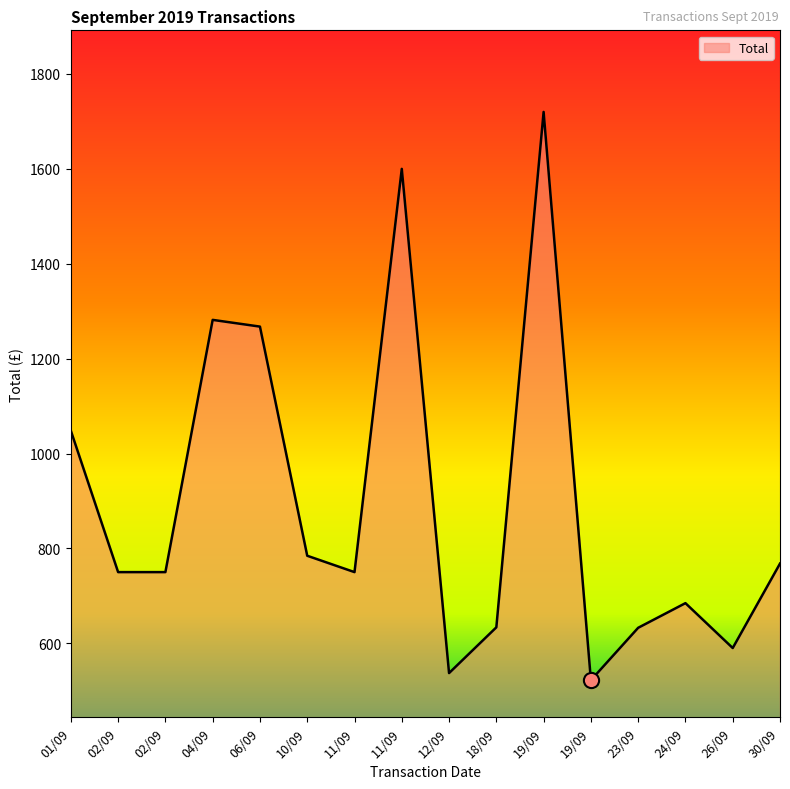

Which has a higher value, 26/09 or 11/09?

11/09